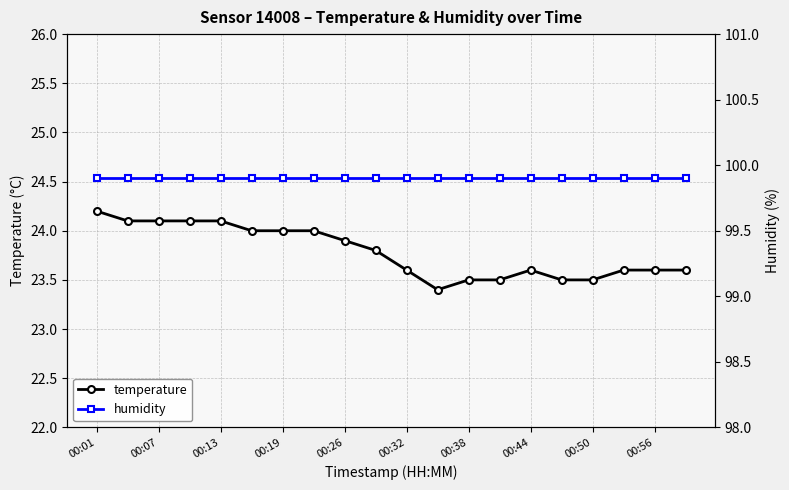

Reading left to right, extract all data points from this chart.

temperature: 24.2	24.1	24.1	24.1	24.1	24.0	24.0	24.0	23.9	23.8	23.6	23.4	23.5	23.5	23.6	23.5	23.5	23.6	23.6	23.6
humidity: 99.9	99.9	99.9	99.9	99.9	99.9	99.9	99.9	99.9	99.9	99.9	99.9	99.9	99.9	99.9	99.9	99.9	99.9	99.9	99.9